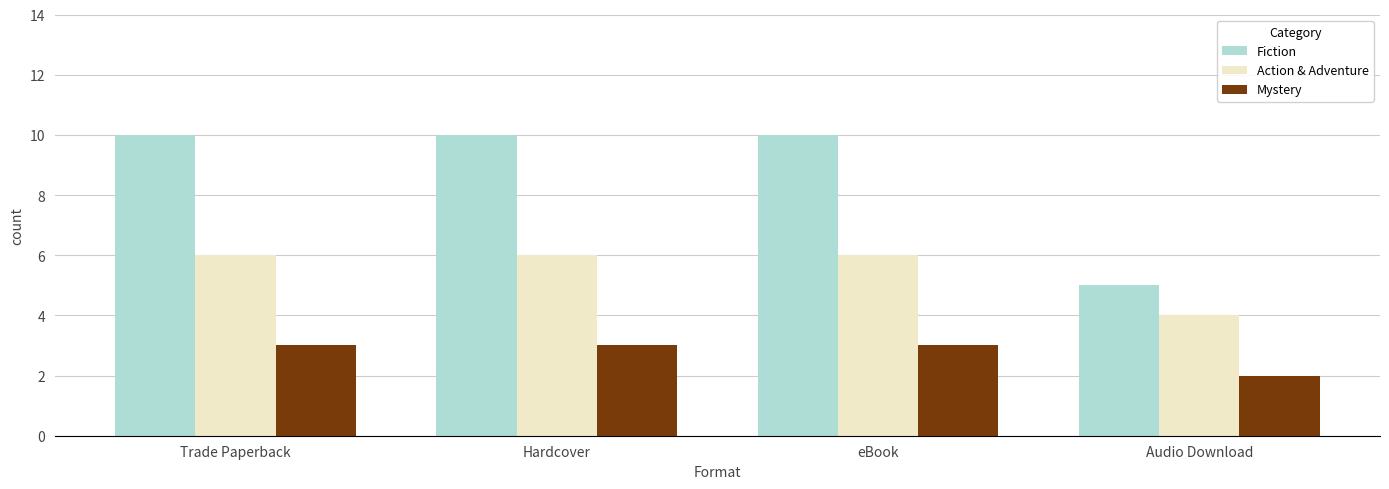

What is the average value of the Mystery series?

3